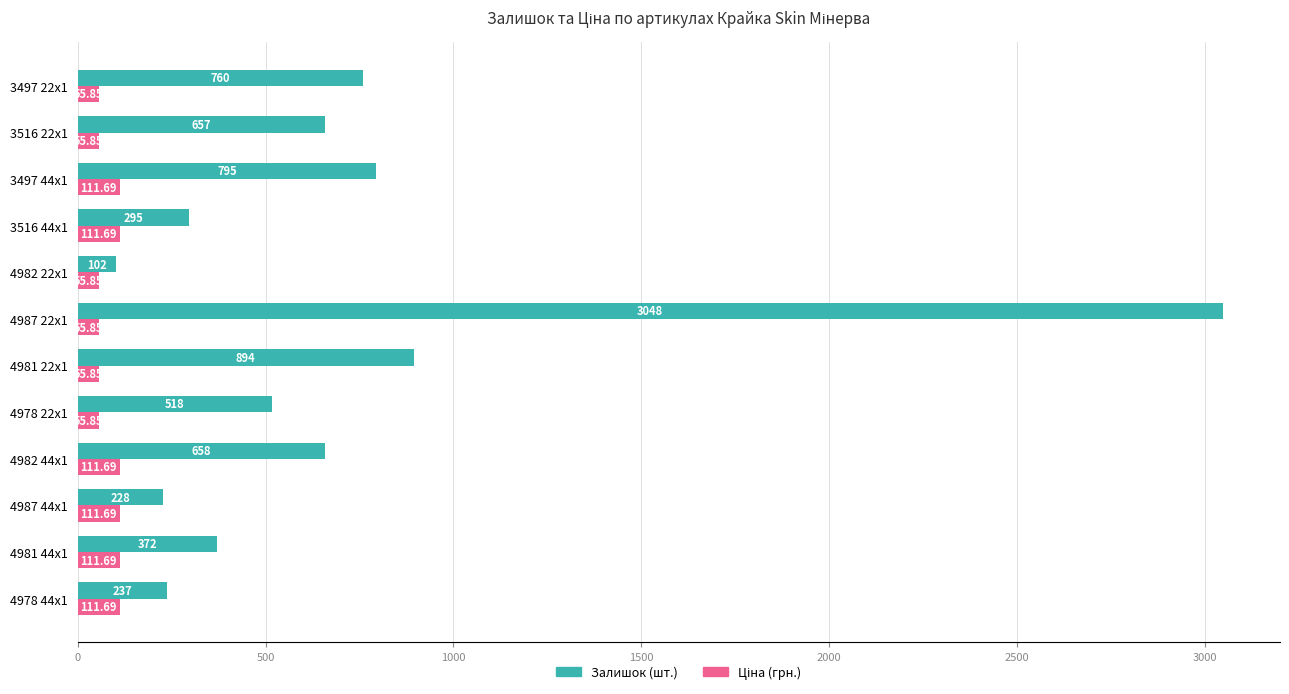

What is the difference between the Залишок (шт.) values at 4987 44x1 and 4987 22x1?

2820.0